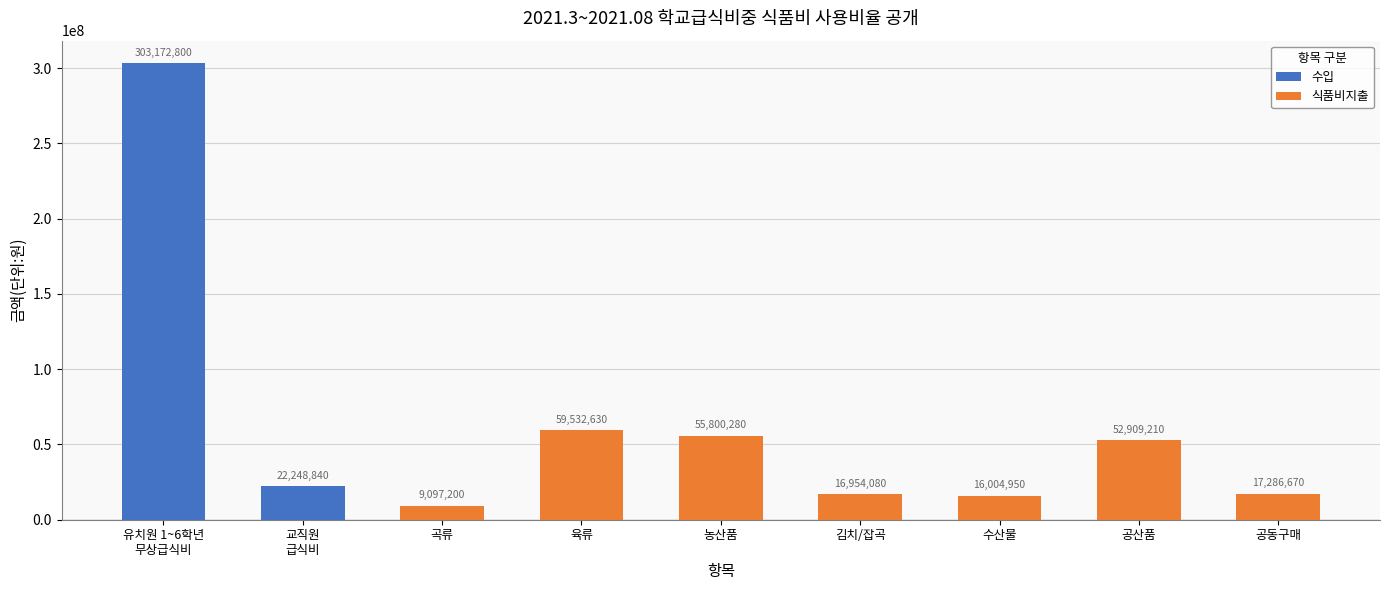

List the labels in order of value, largest first.

유치원 1~6학년
무상급식비, 육류, 농산품, 공산품, 교직원
급식비, 공동구매, 김치/잡곡, 수산물, 곡류